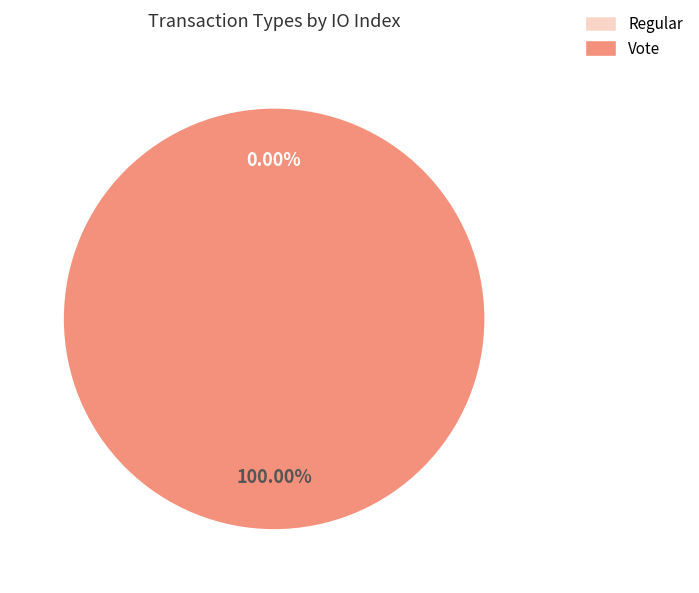

Rank the categories by value from highest to lowest.

Vote, Regular